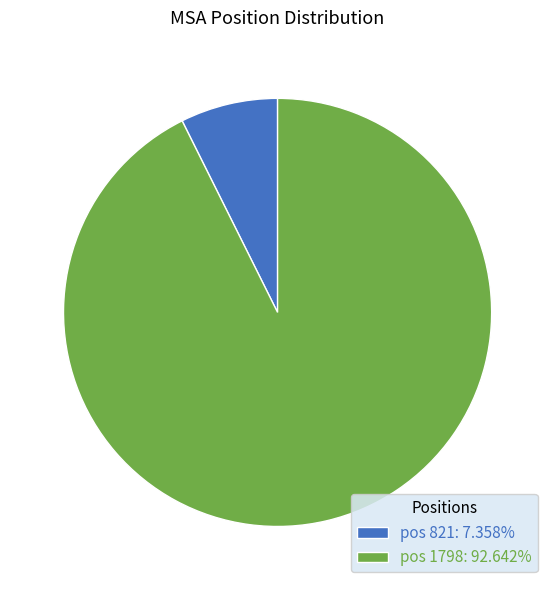

Combined, do pos 821: 7.358% and pos 1798: 92.642% account for over 50%?

Yes